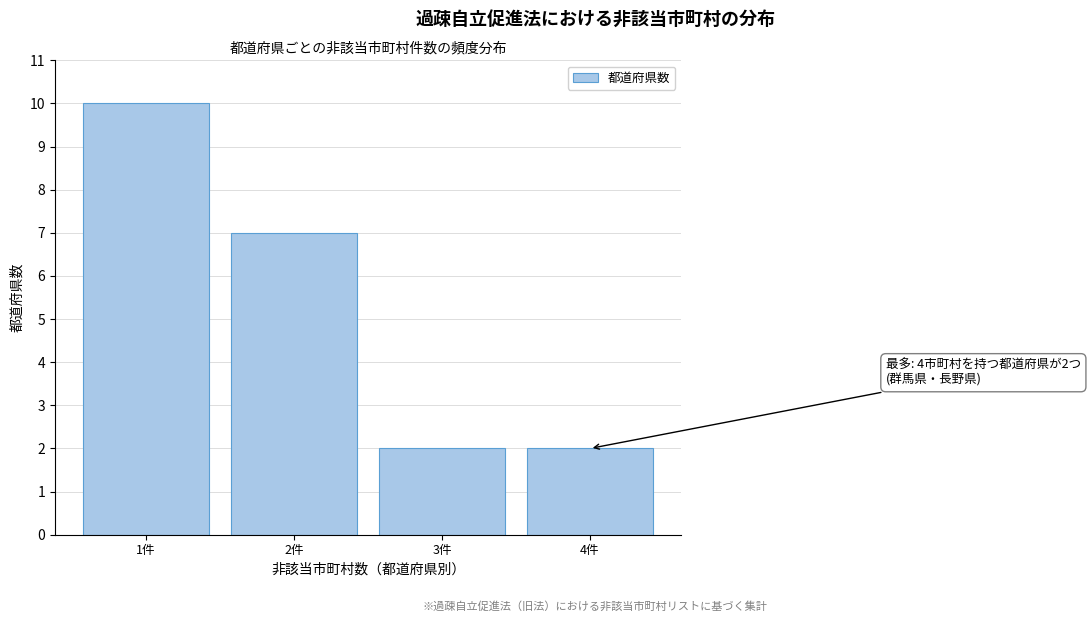

Reading right to left, list all the values displayed in this chart.

4件=2	3件=2	2件=7	1件=10